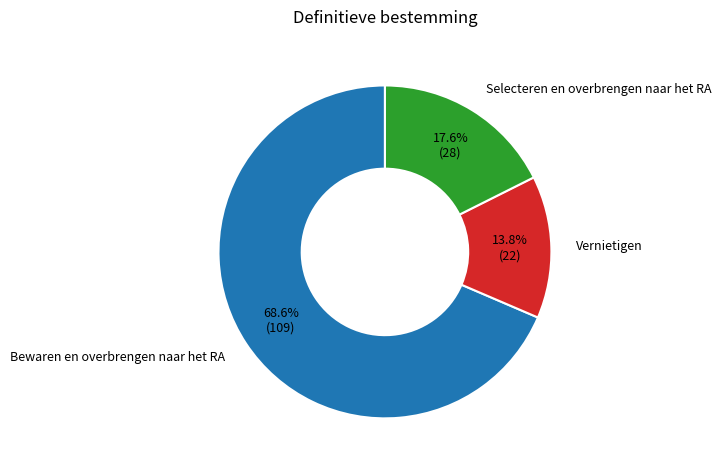

To the nearest percent, what is the difference between the largest and smallest slice percentages?

55%